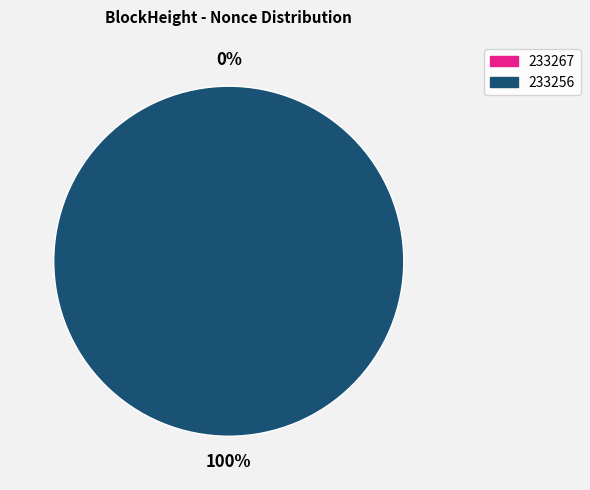

Which slice is the smallest?

233267